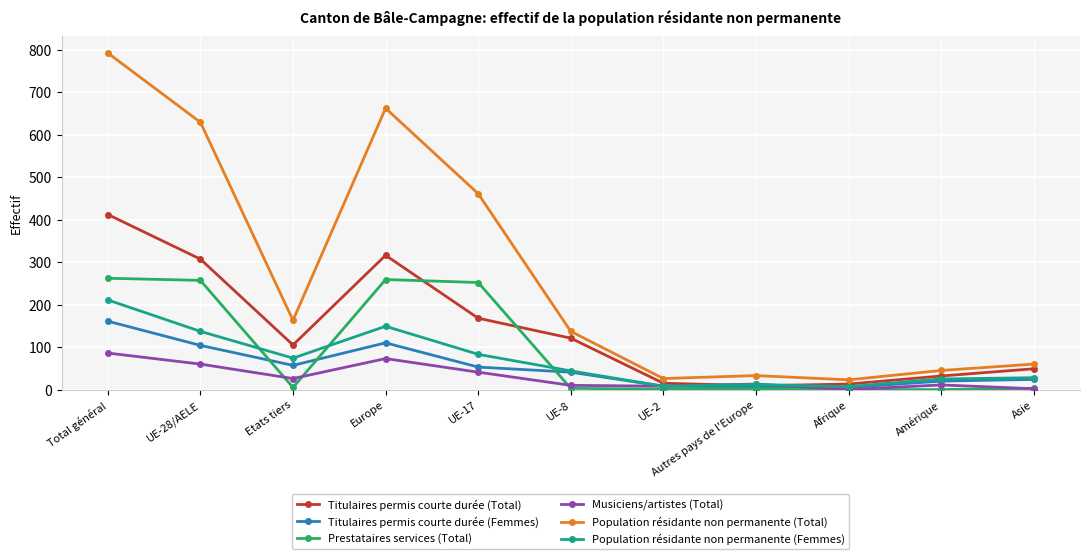

How many series are shown in this chart?

6